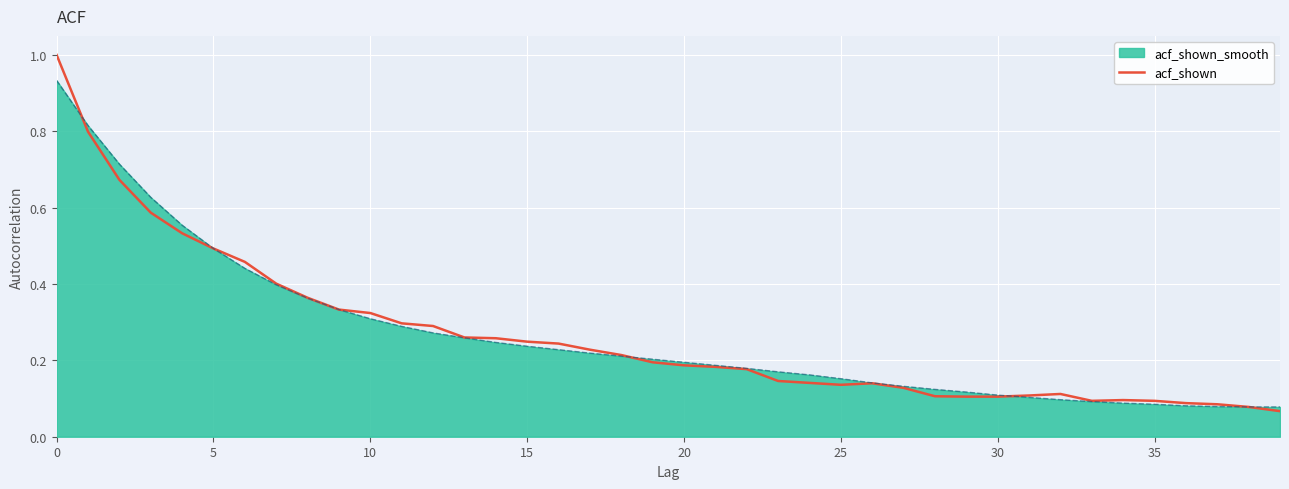

List the series in order of their peak value, highest first.

acf_shown, acf_shown_smooth